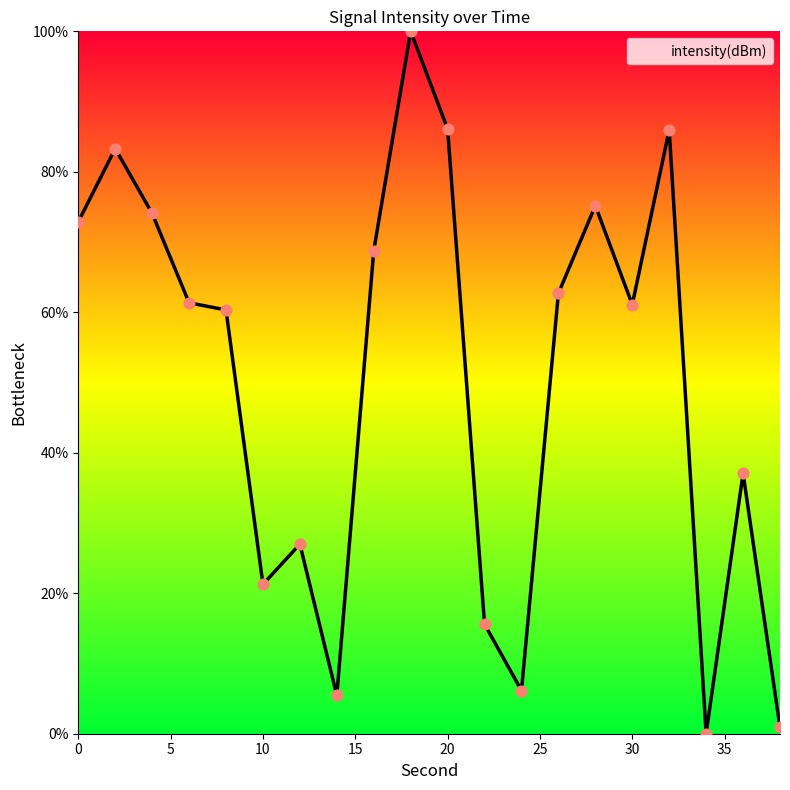

What is the greatest value displayed?

100.0